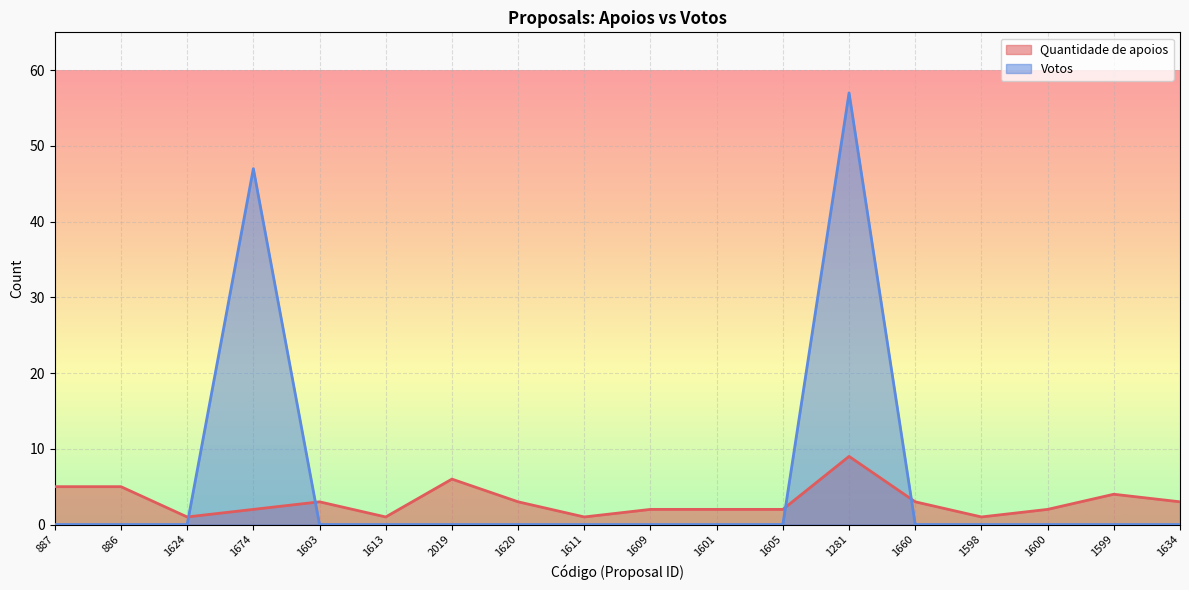

Which has a higher value, 887 or 1603?

887